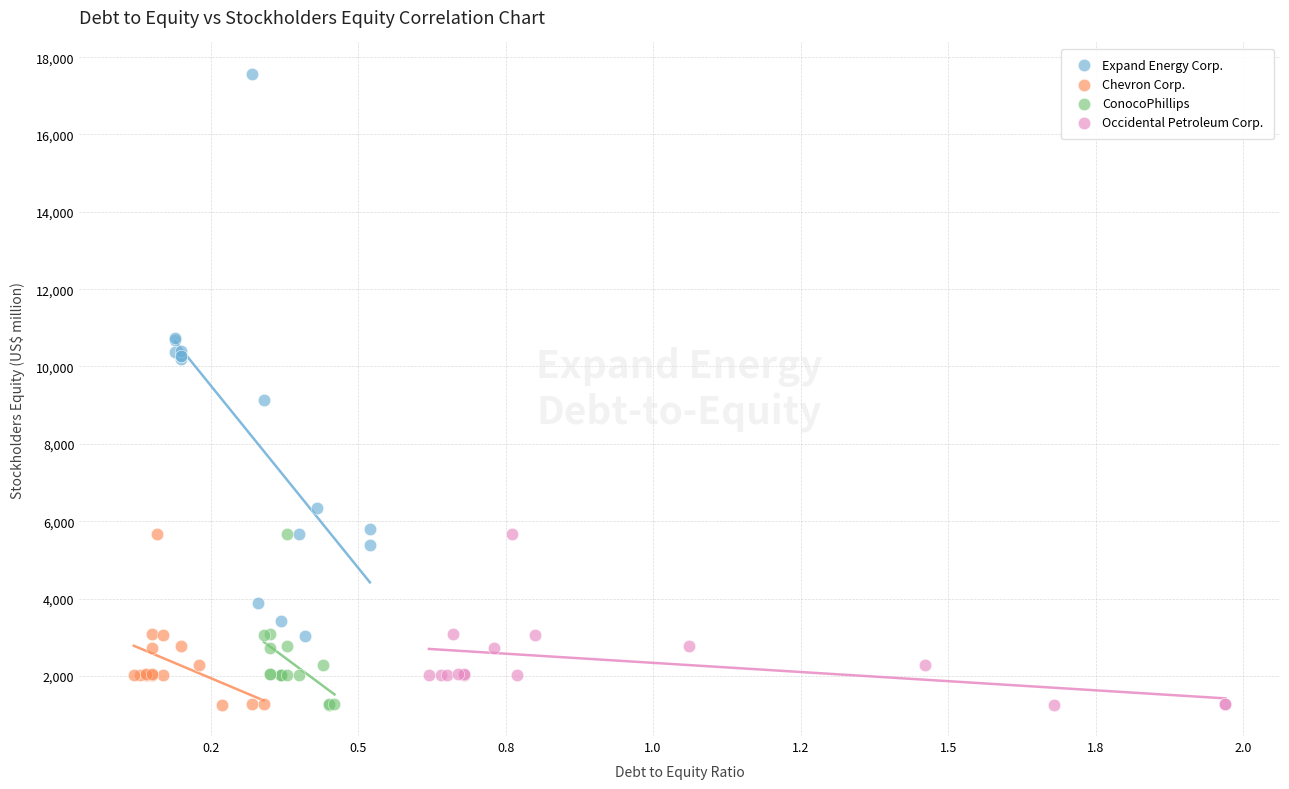

What are all the series names shown in the legend?

Expand Energy Corp., Chevron Corp., ConocoPhillips, Occidental Petroleum Corp.